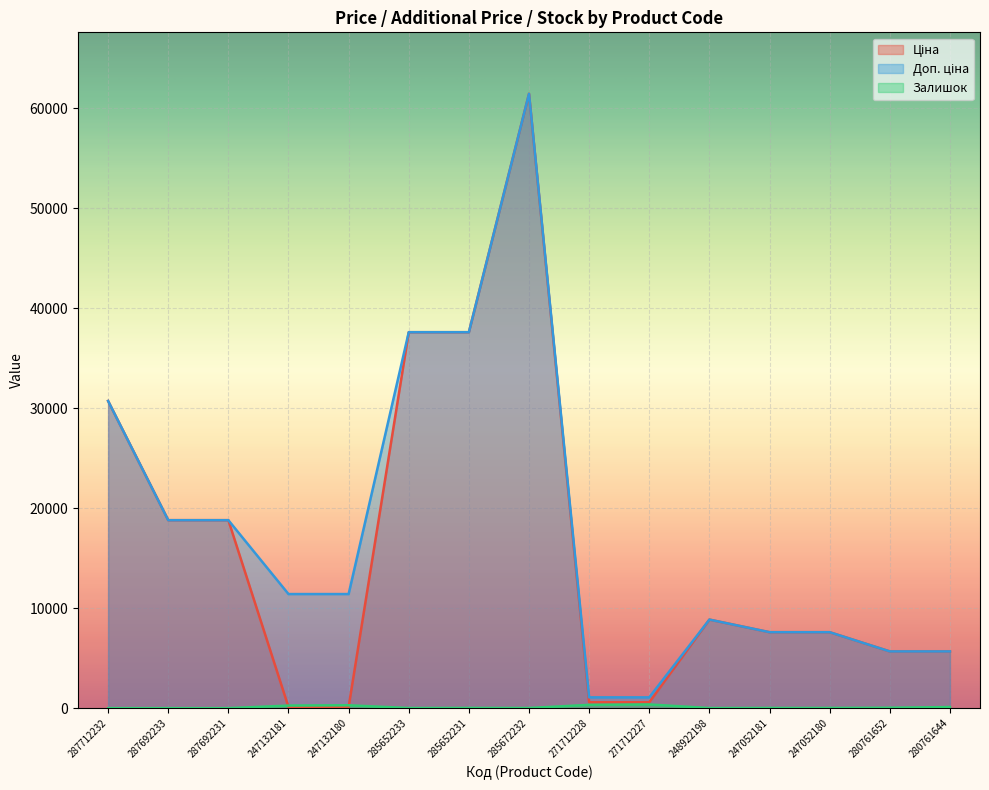

Which category has the lowest value in the Ціна series?

247132181